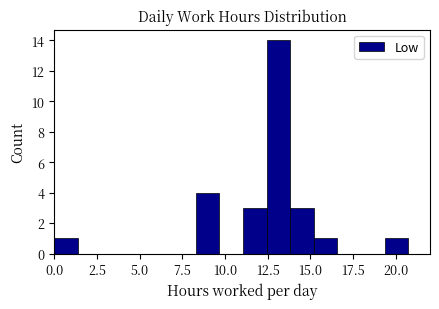

Around what value on the x-axis is the tallest bar? Give the approximate position of its centre, as read against the axis.

13.0